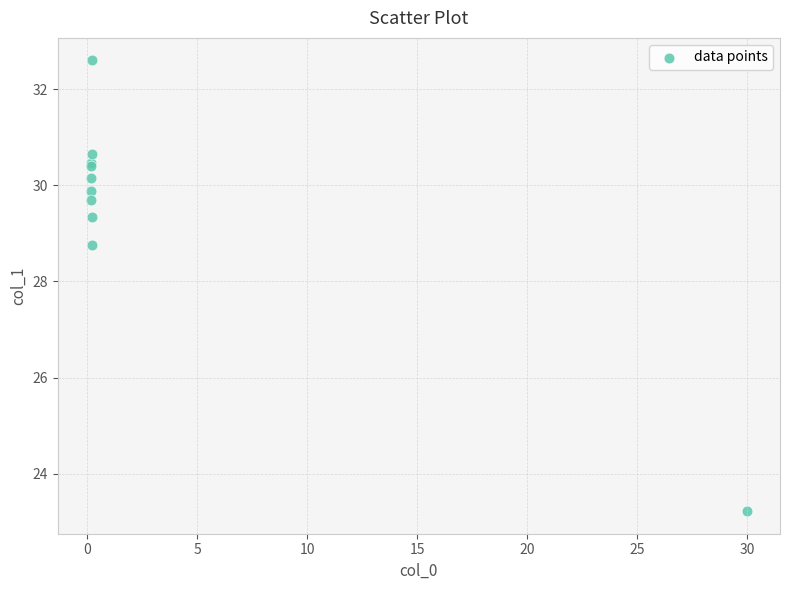

What Y value in the scatter plot is closest to 27?

28.8